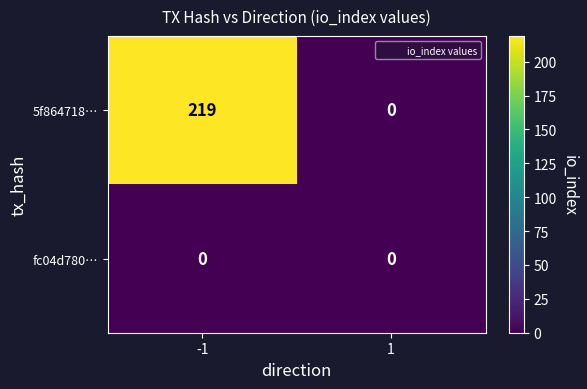

List the series in order of their peak value, highest first.

5f864718…, fc04d780…